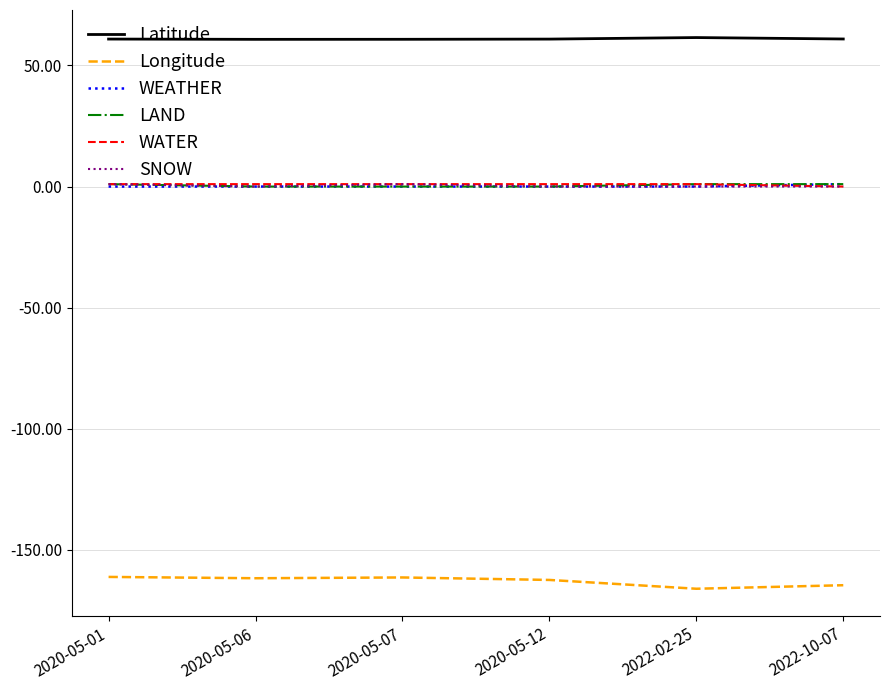

Does the chart have visible grid lines?

Yes